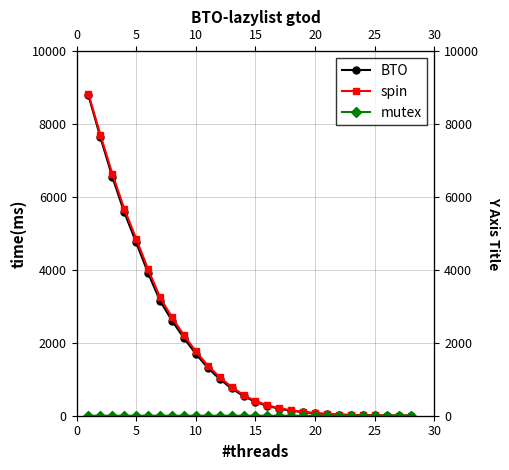

True or false: BTO and mutex cross at least once.

False